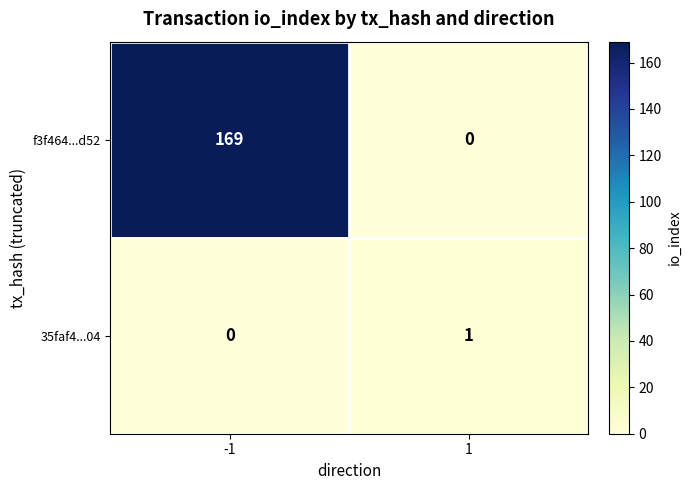

Count the number of categories in the chart.

2